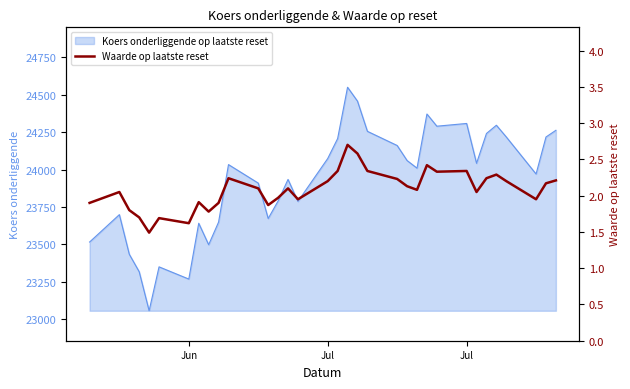

How many lines are shown in the chart?

1